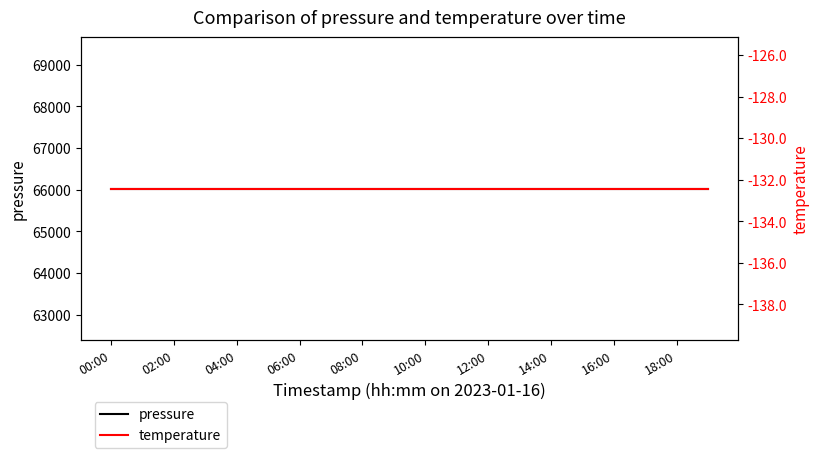

How many lines are shown in the chart?

2